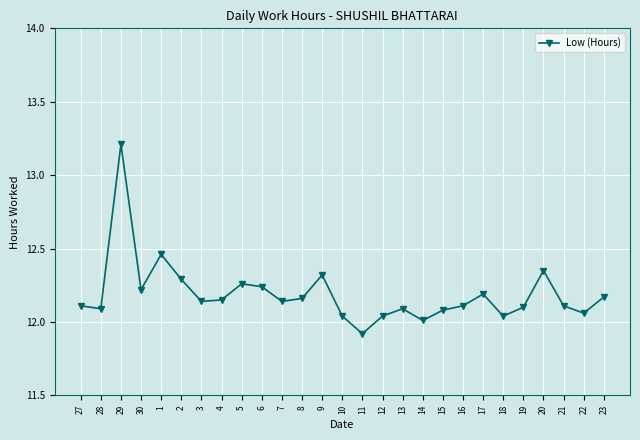

Does the chart display data point markers on the line(s)?

Yes